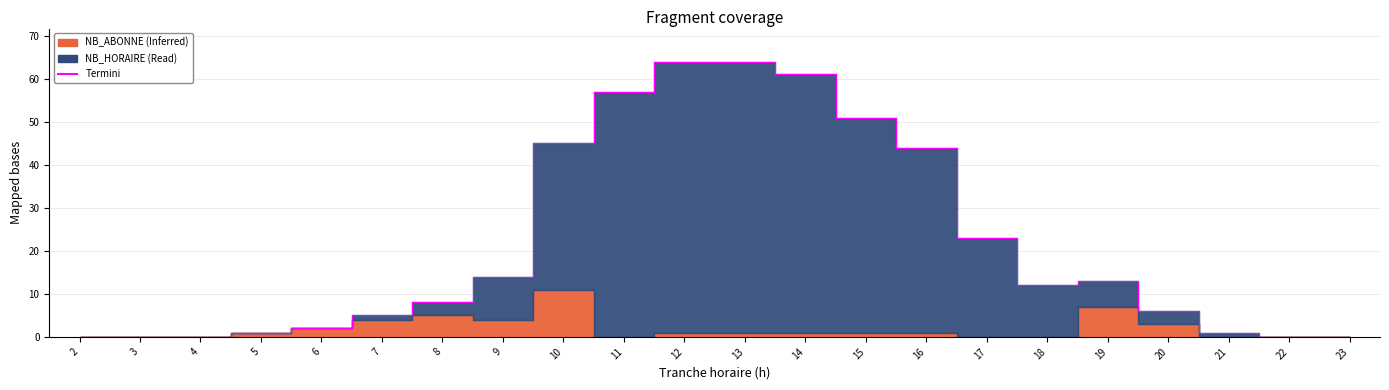

Rank the categories by value from highest to lowest.

12, 13, 14, 11, 15, 10, 16, 17, 9, 19, 18, 8, 20, 7, 6, 5, 21, 2, 3, 4, 22, 23